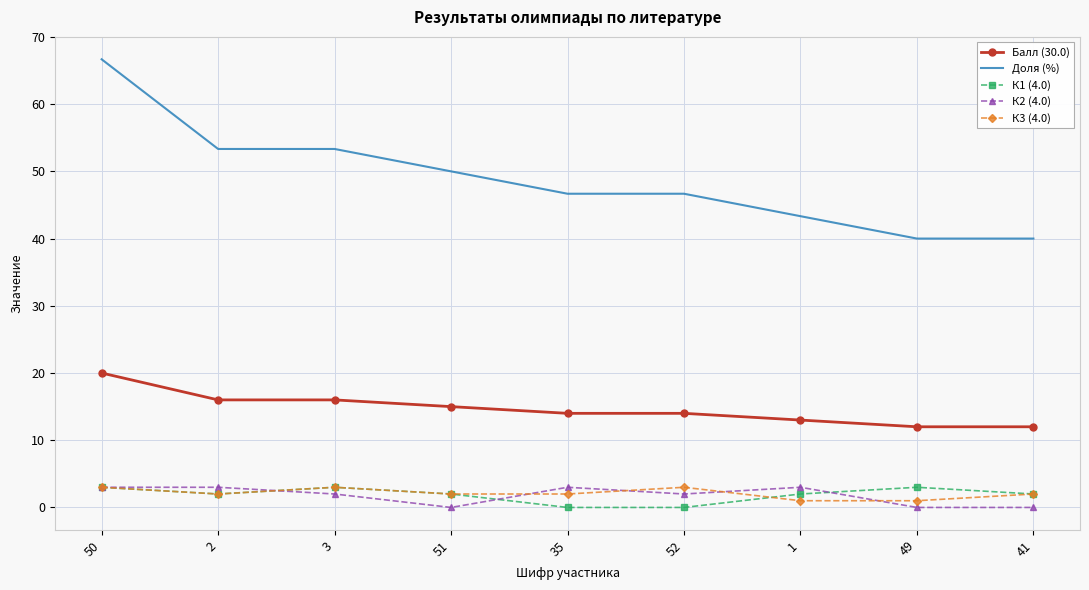

Which category has the highest value in the Балл (30.0) series?

50